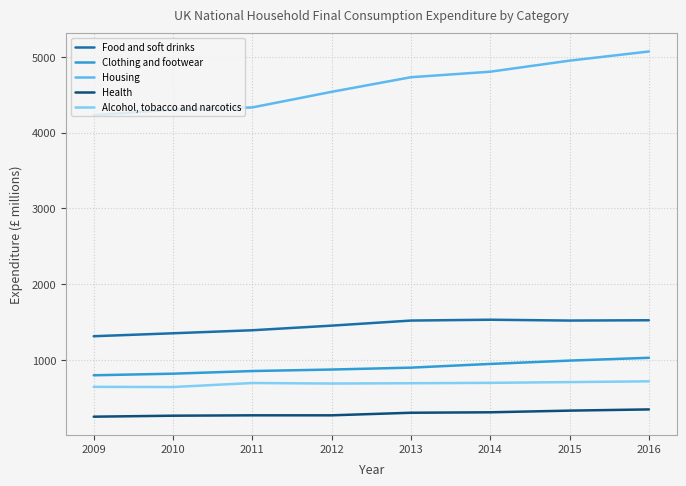

Is this an area chart (filled region under the line)?

No